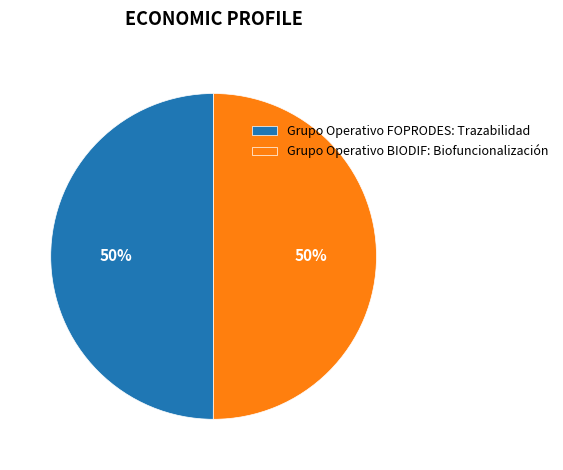

True or false: Grupo Operativo BIODIF: Biofuncionalización accounts for 63% of the total.

False